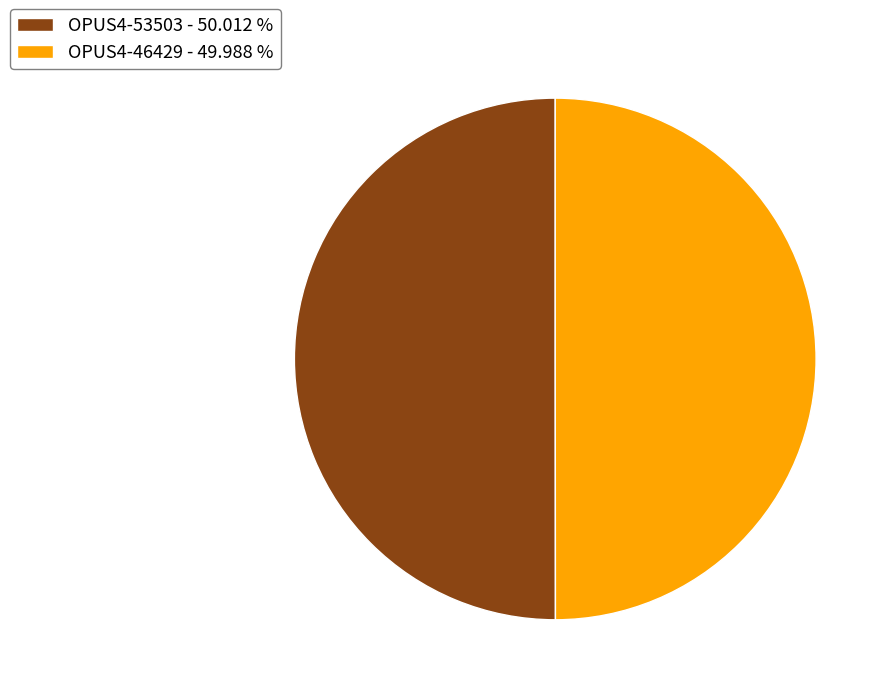

Approximately how many times larger is the value at OPUS4-46429 - 49.988 % compared to OPUS4-53503 - 50.012 %?

1.0